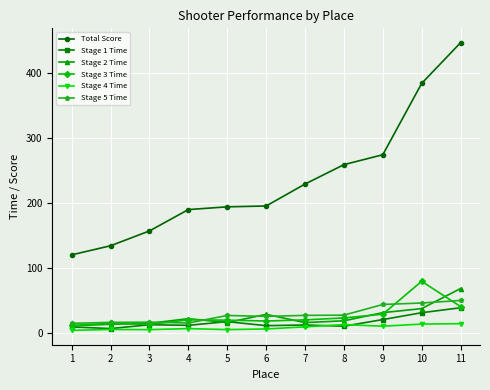

What is the difference between the second highest and second lowest values in the Total Score series?

249.4